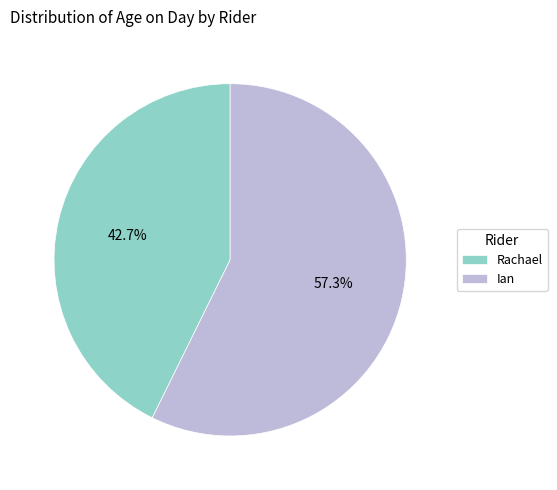

Which slice is the largest?

Ian